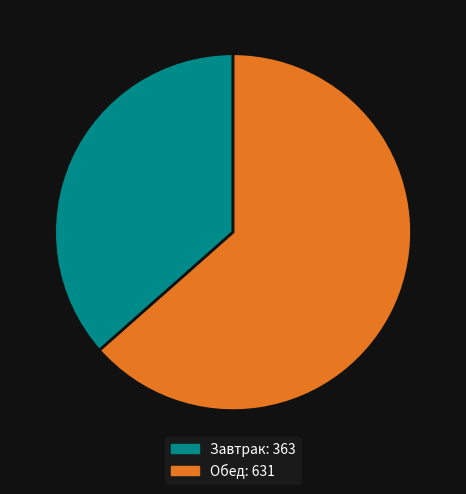

Is there a majority slice in this chart?

Yes